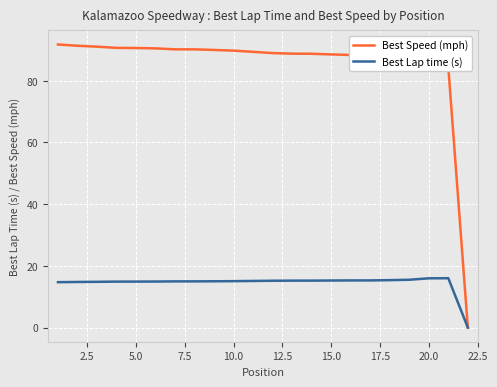

What is the greatest value displayed?

91.7